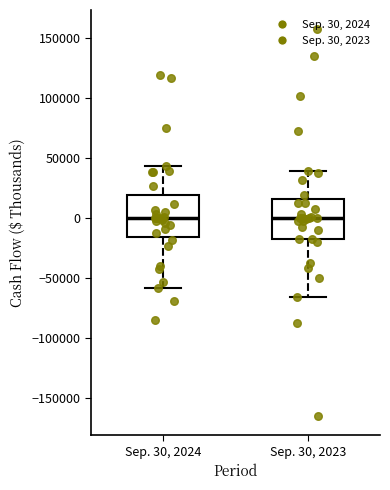

Where does the upper whisker of the box for Sep. 30, 2023 end on the y-axis? The values are not printed on the chart, so give them approximately, as read against the axis.

40000